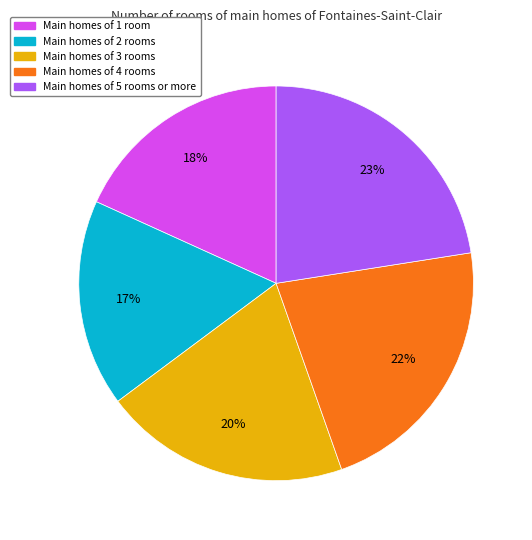

Does any single category account for the majority?

No